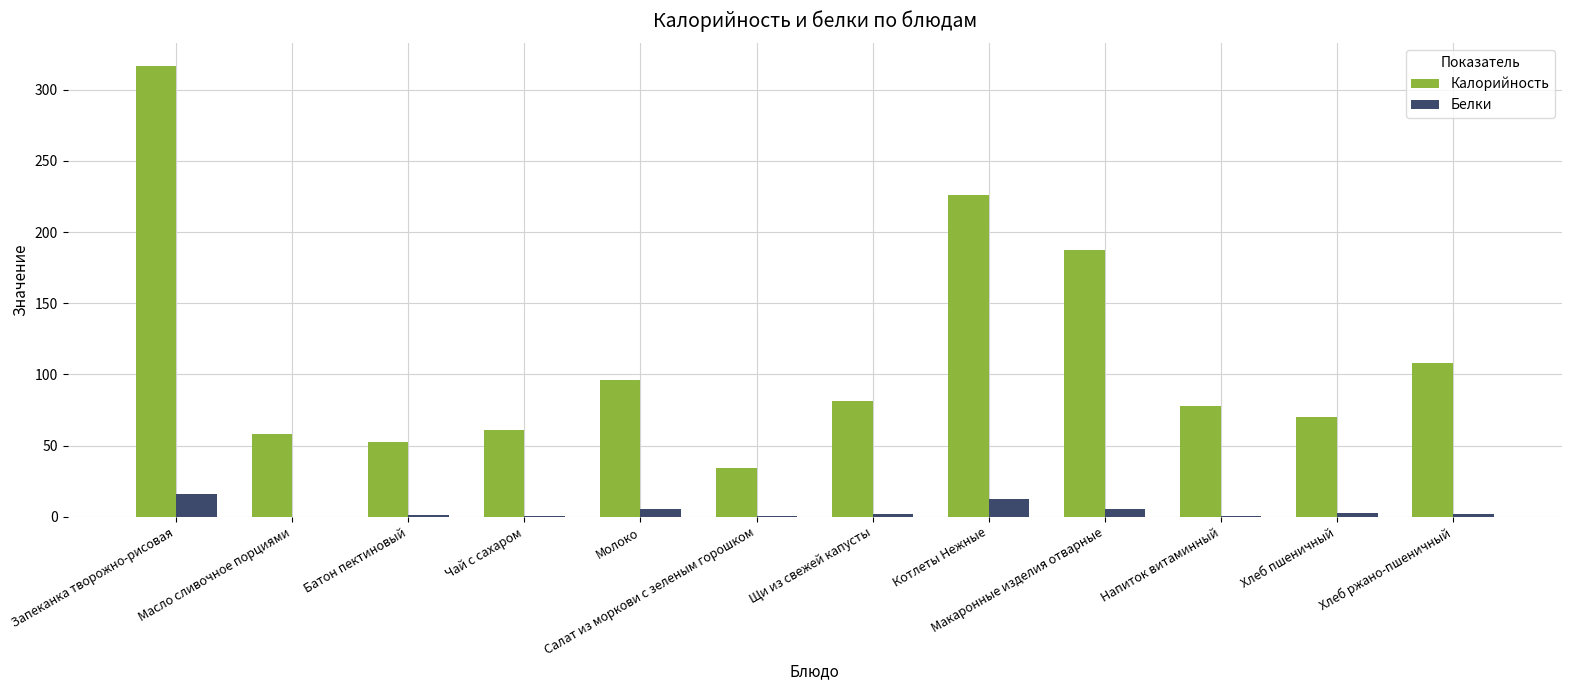

Which label corresponds to the largest value in the chart?

Запеканка творожно-рисовая